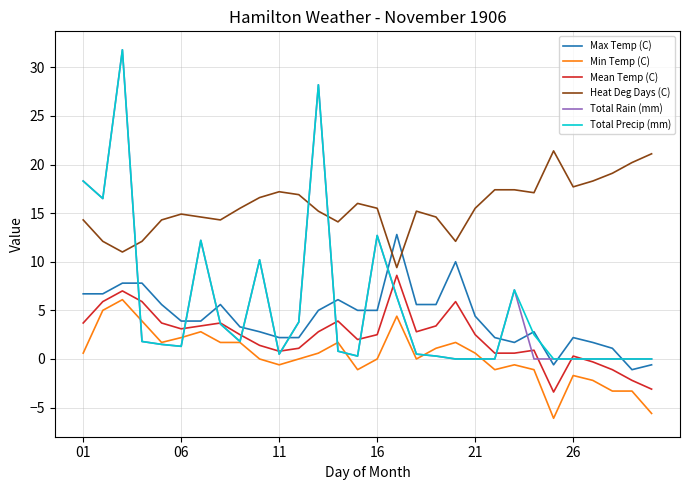

What is the smallest value displayed?

-6.1